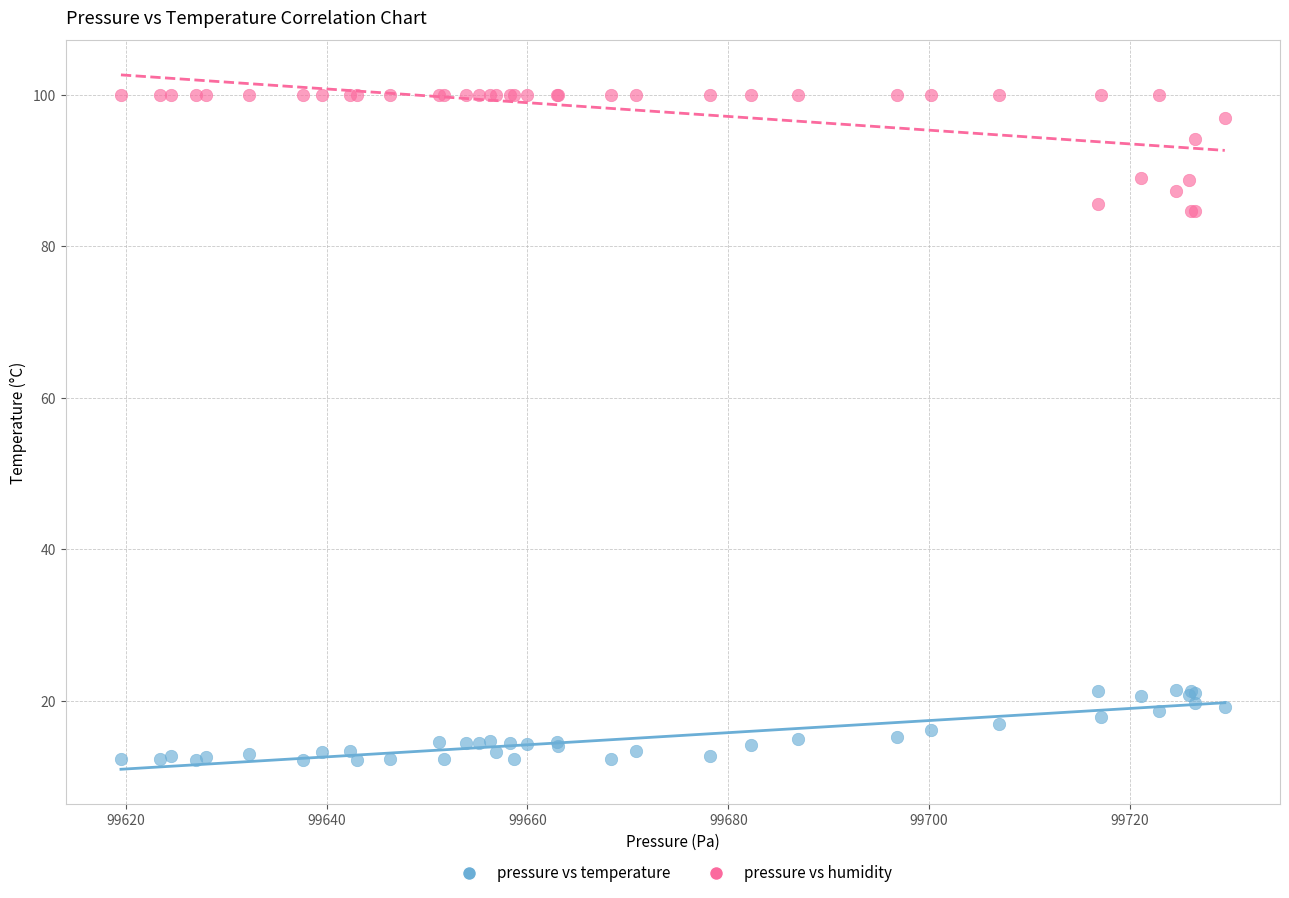

Which series reaches the minimum Y coordinate?

pressure vs temperature